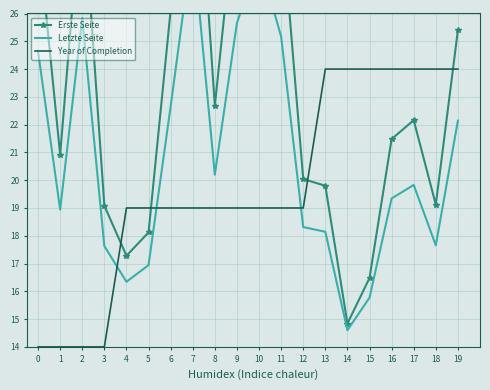

How many distinct data groups are displayed?

3